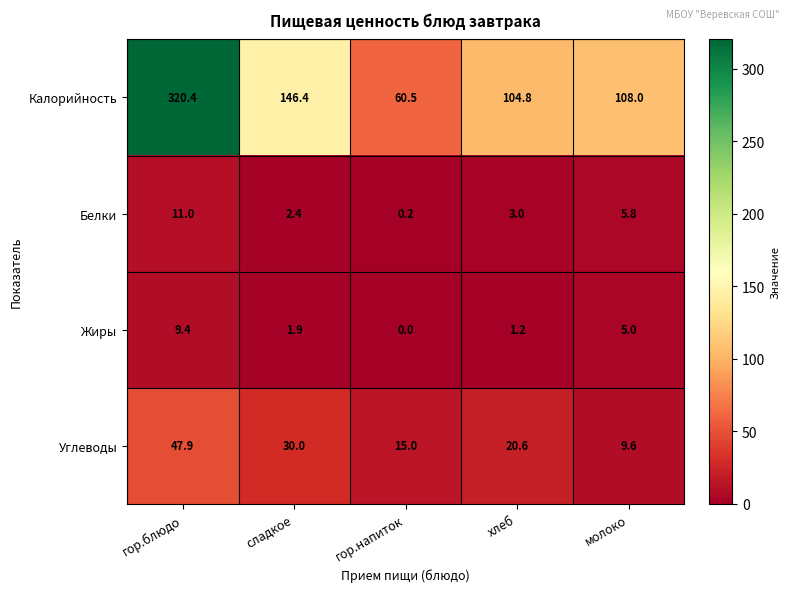

At which category does the chart reach its peak across all series?

гор.блюдо